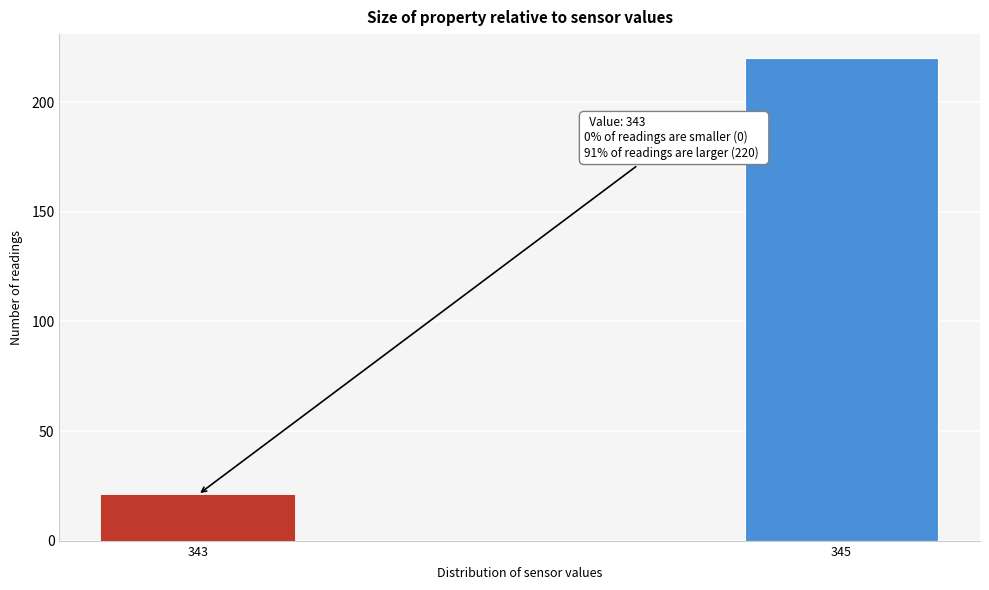

Reading left to right, extract all data points from this chart.

21	220